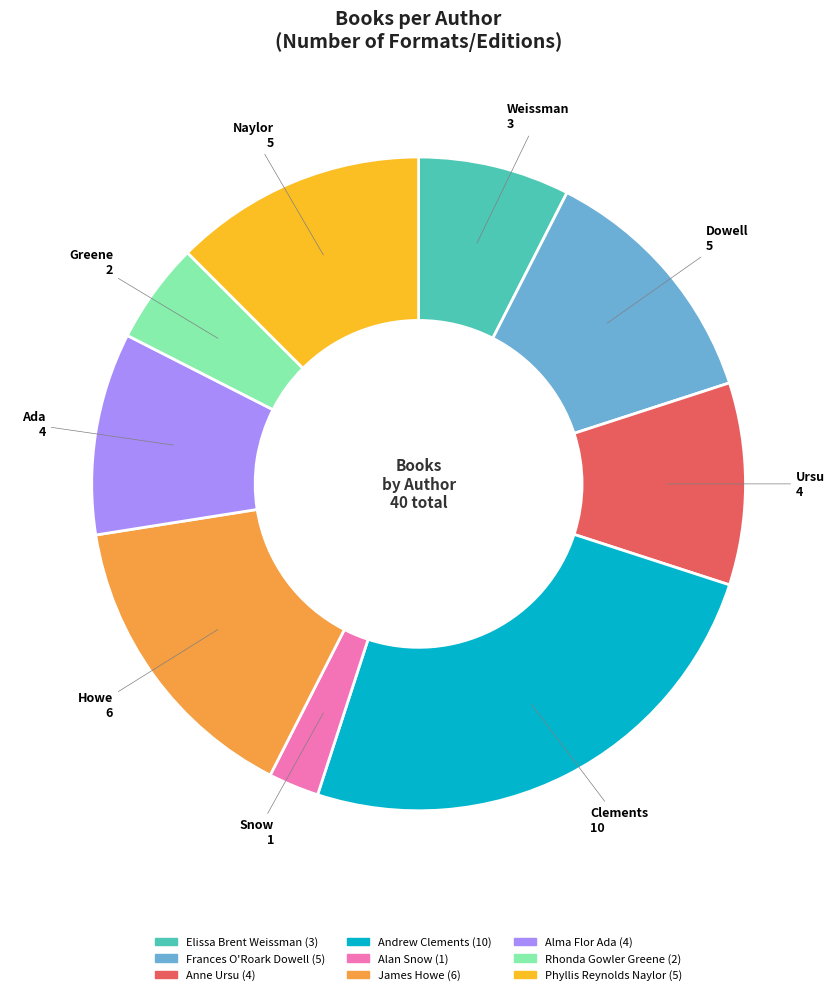

Is there a majority slice in this chart?

No